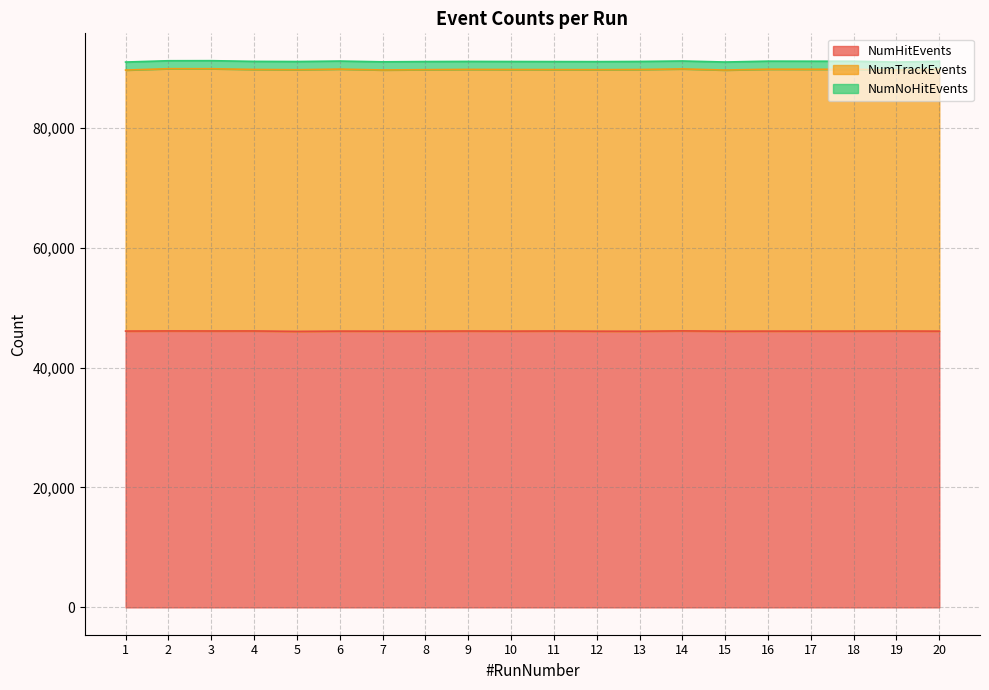

How many interior local valleys does the NumHitEvents series have?

7